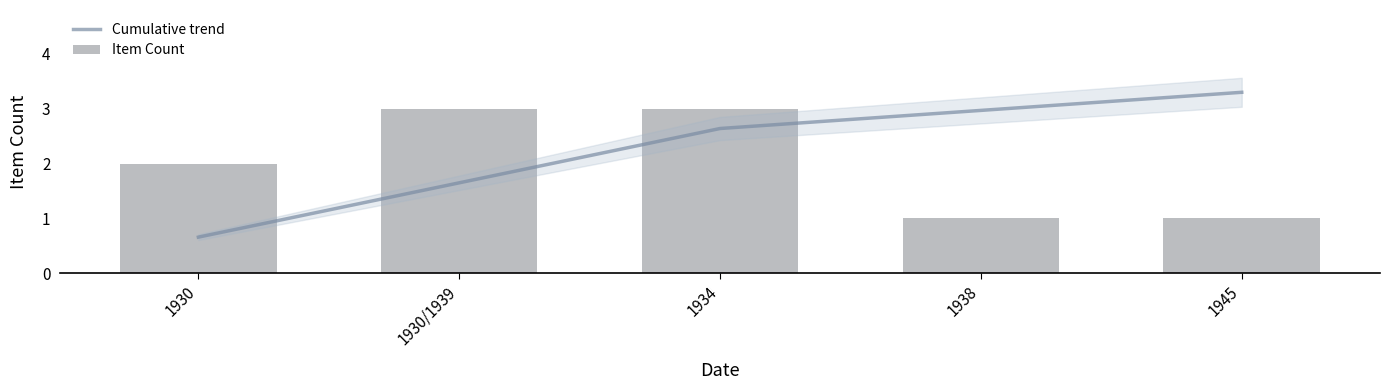

What is the maximum value for Item Count?

3.0